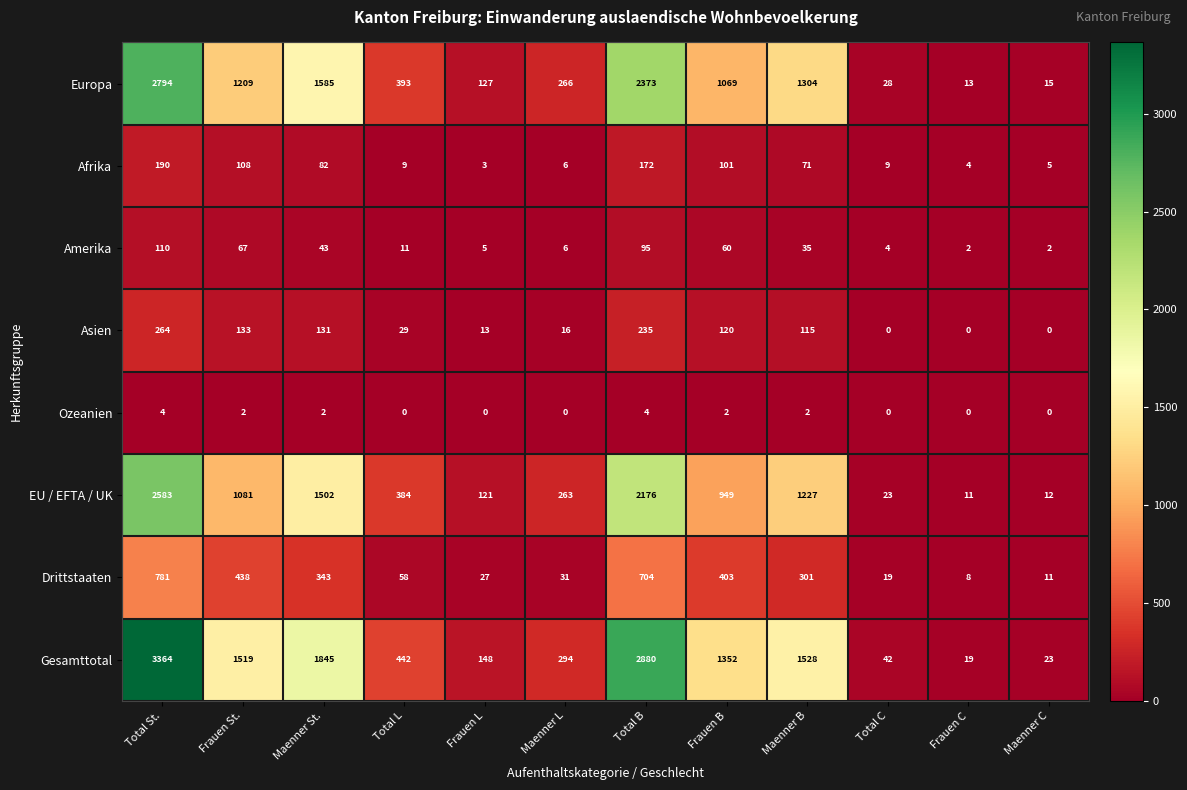

What is the difference between the maximum and minimum values in the Asien series?

264